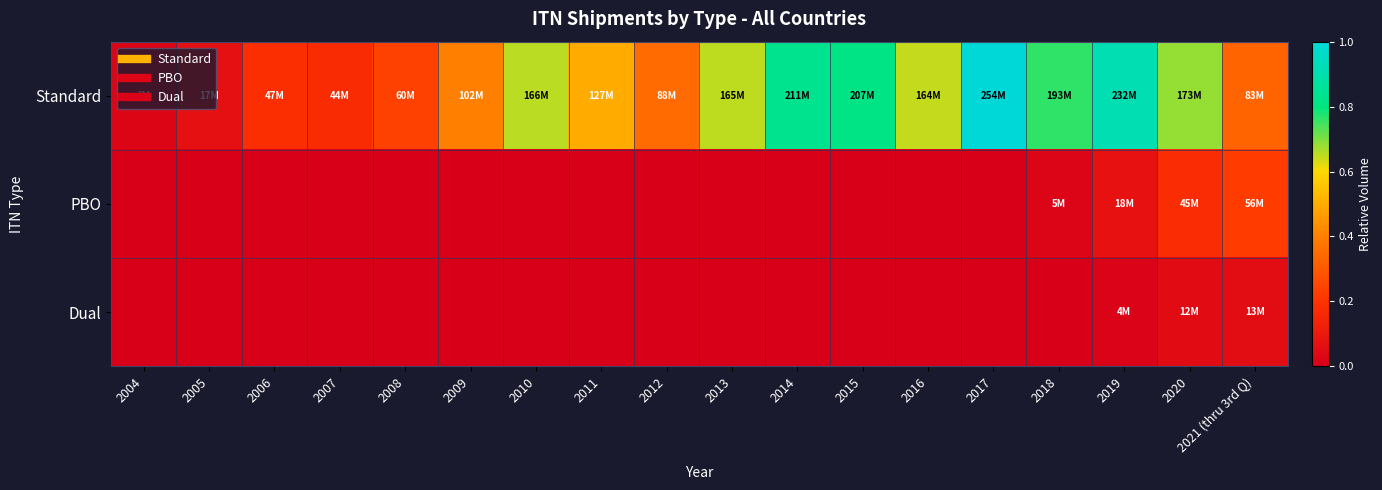

What is the difference between the highest and lowest values at 2014?

0.8